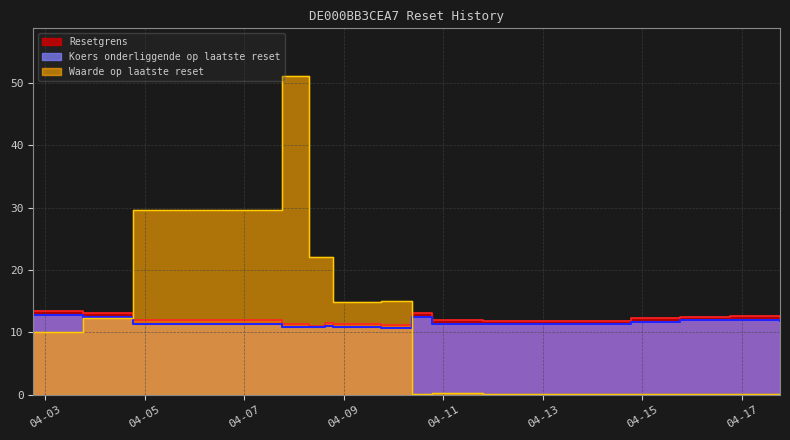

In Koers onderliggende op laatste reset, how many points are higher than both neighbors (excluding endpoints)?

3